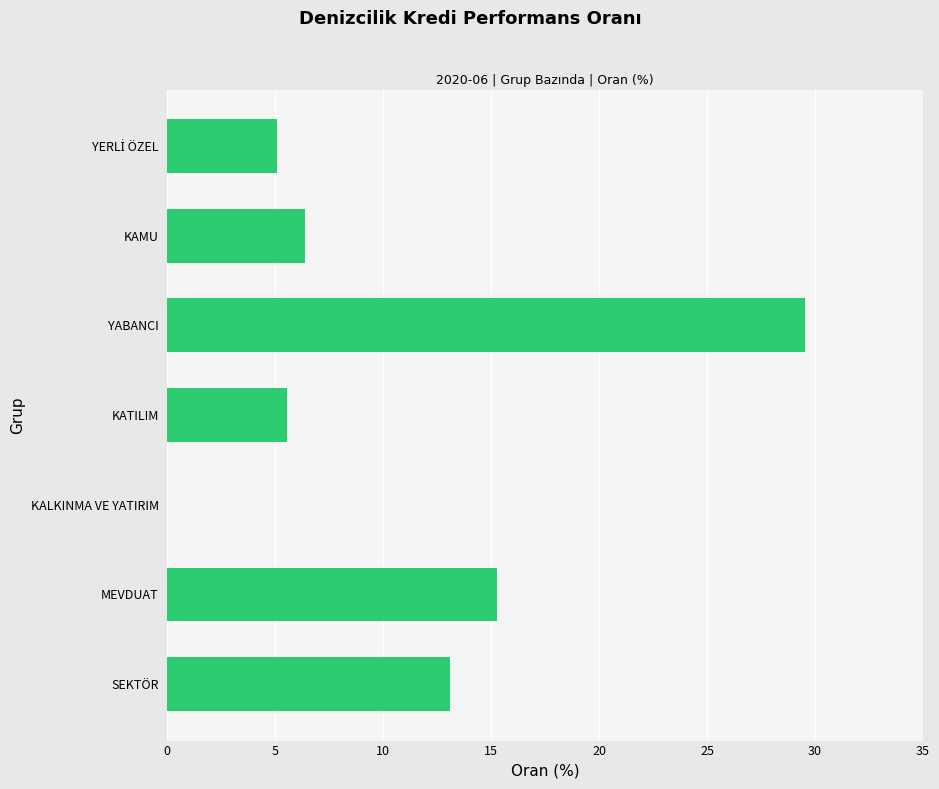

Are the bars horizontal?

Yes